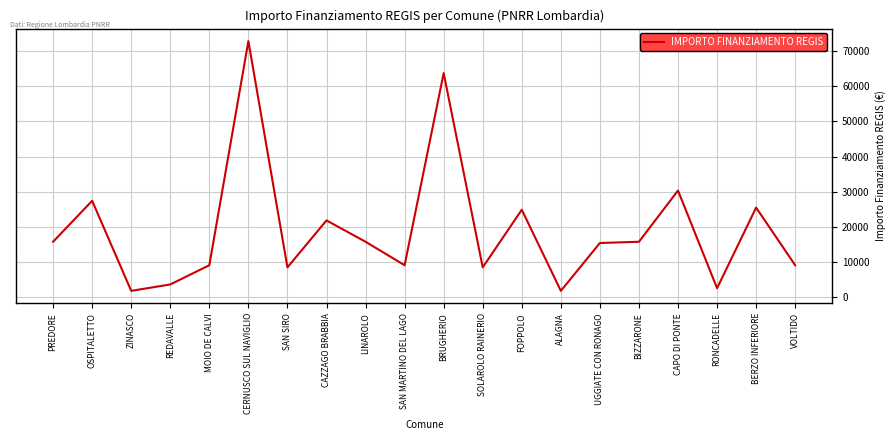

What is the difference between the maximum and minimum values?

71019